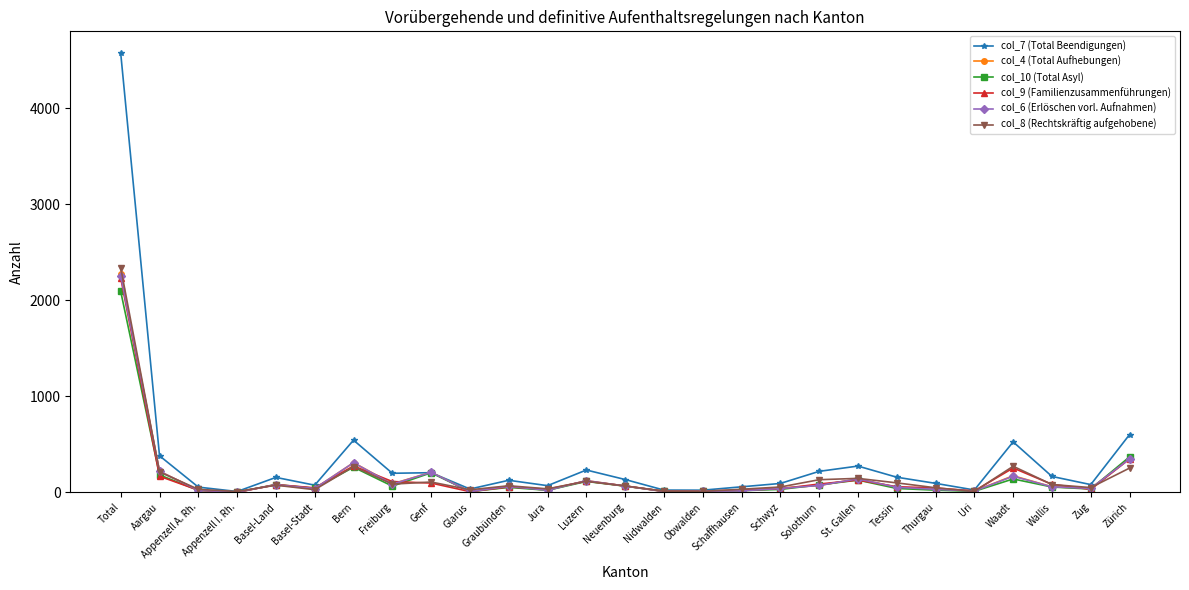

What is the difference between the maximum and minimum values in the col_10 (Total Asyl) series?

2089